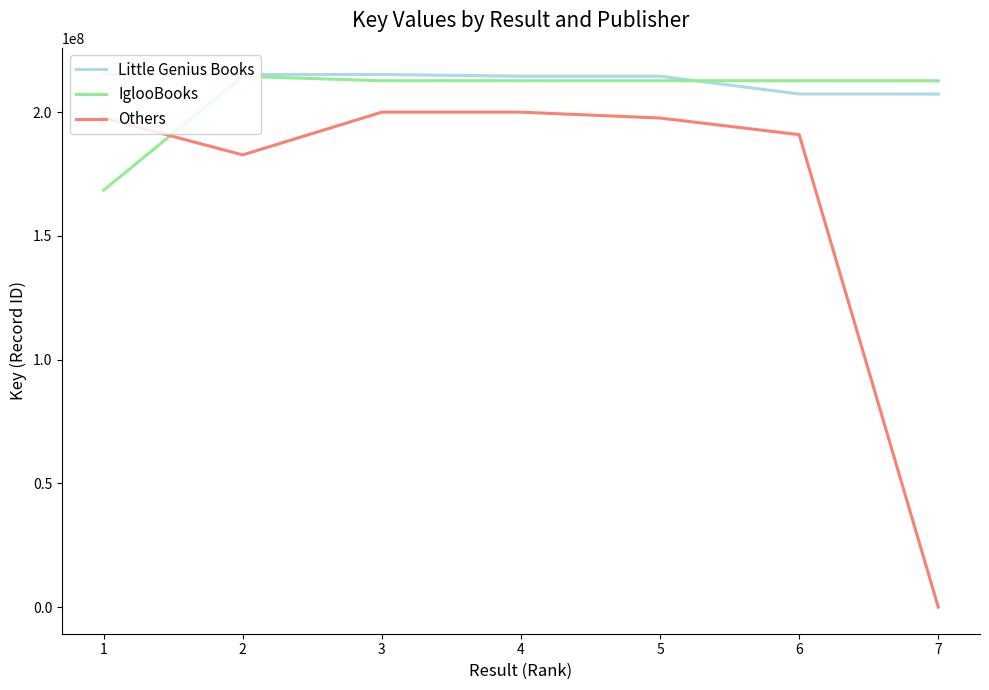

What are all the series names shown in the legend?

Little Genius Books, IglooBooks, Others